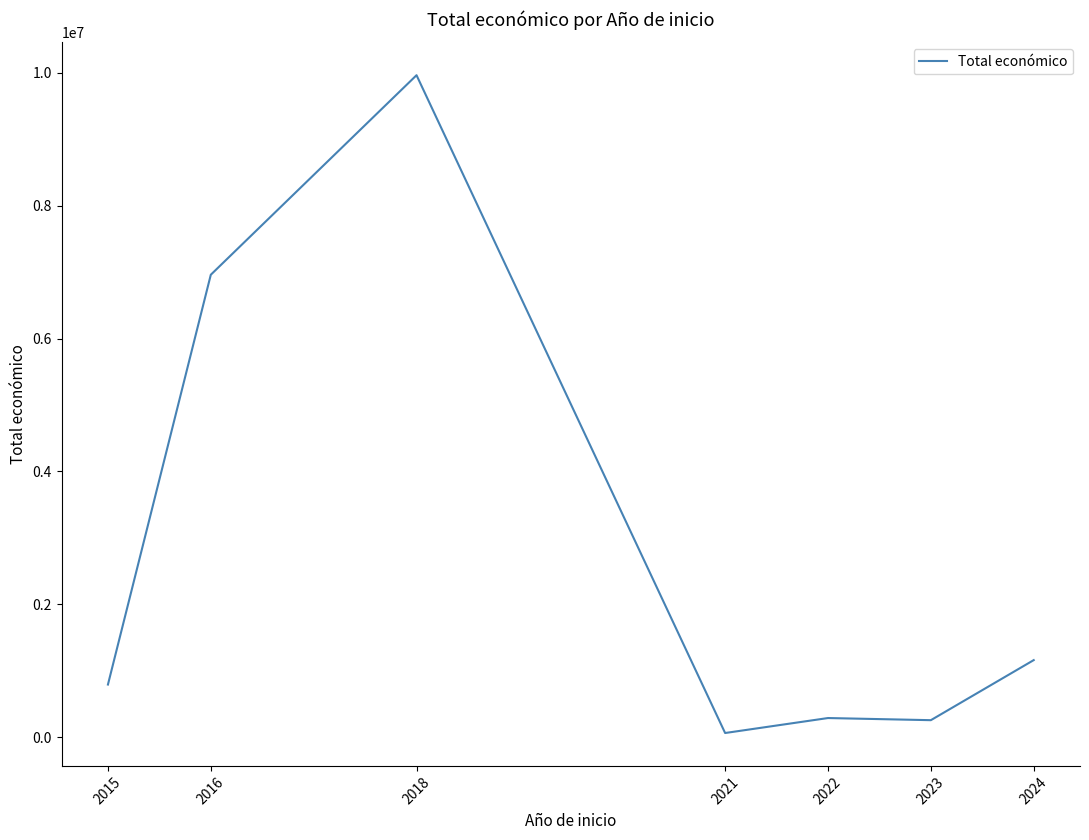

Which category has the highest value across all series?

2018